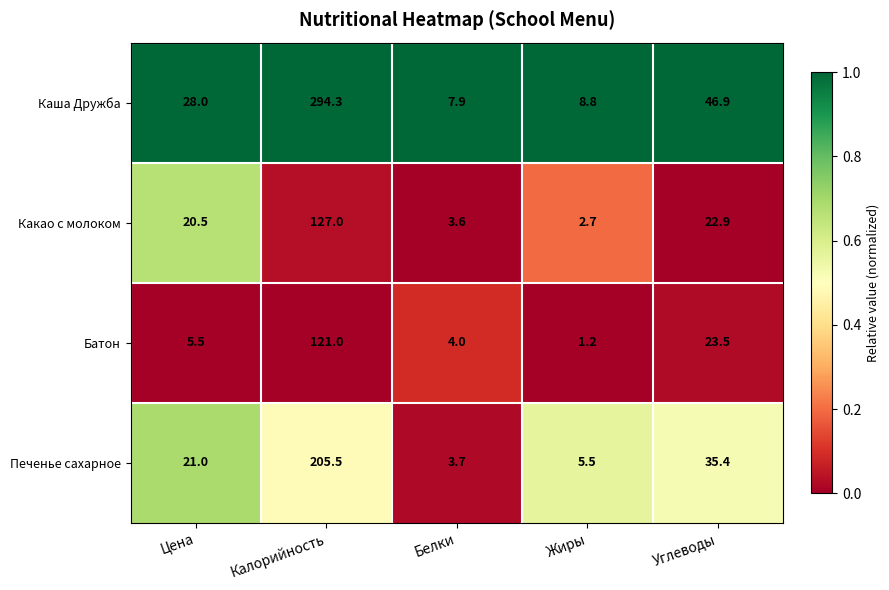

What value does the Какао с молоком series have at Углеводы?

22.9